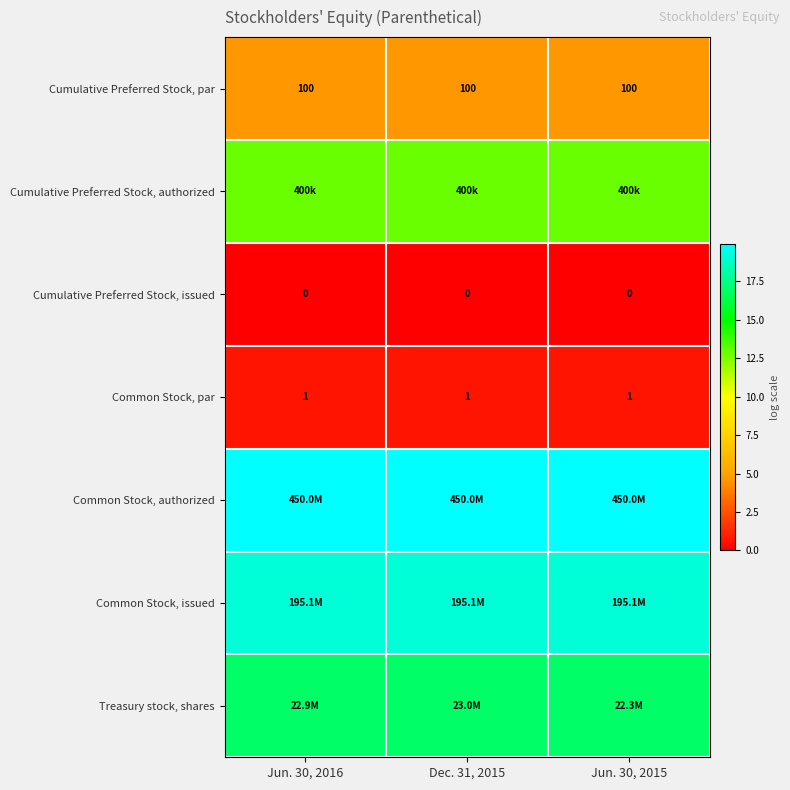

Which category has the highest value in the Common Stock, par series?

Jun. 30, 2016